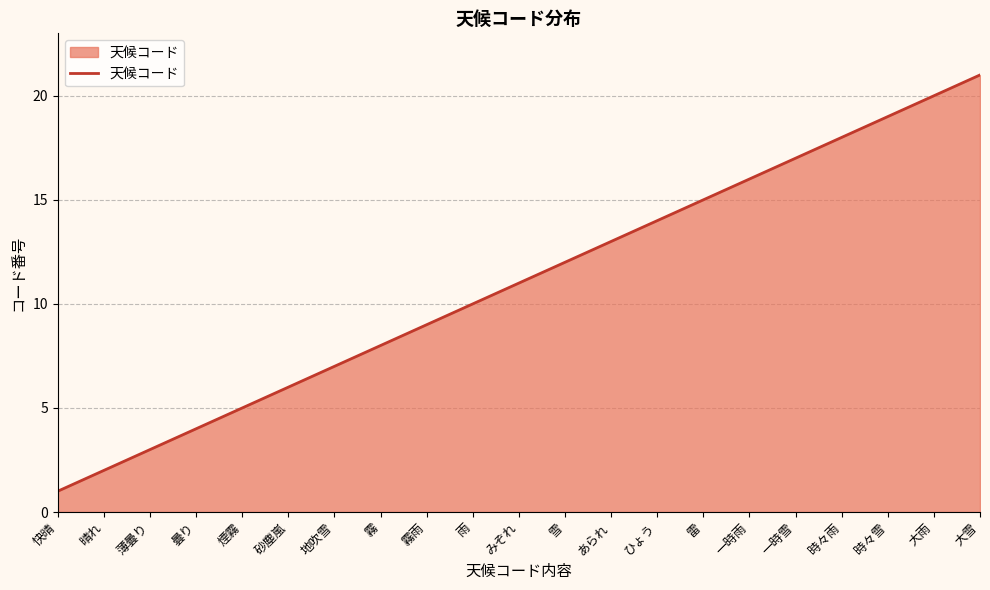

Which category has the lowest value across all series?

快晴